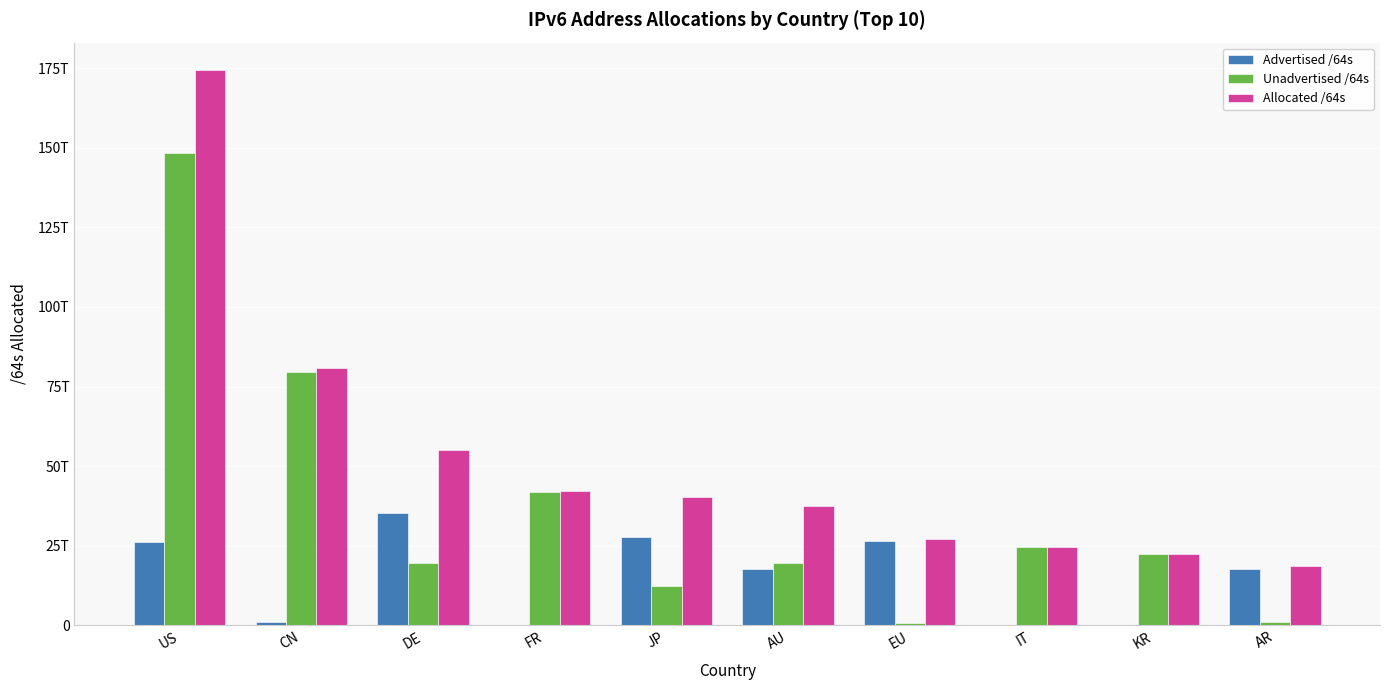

Are the bars grouped side by side (vs. stacked)?

Yes